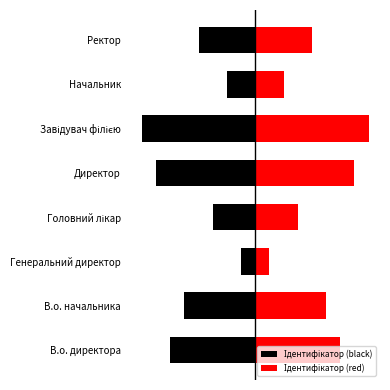

Count the number of categories in the chart.

8